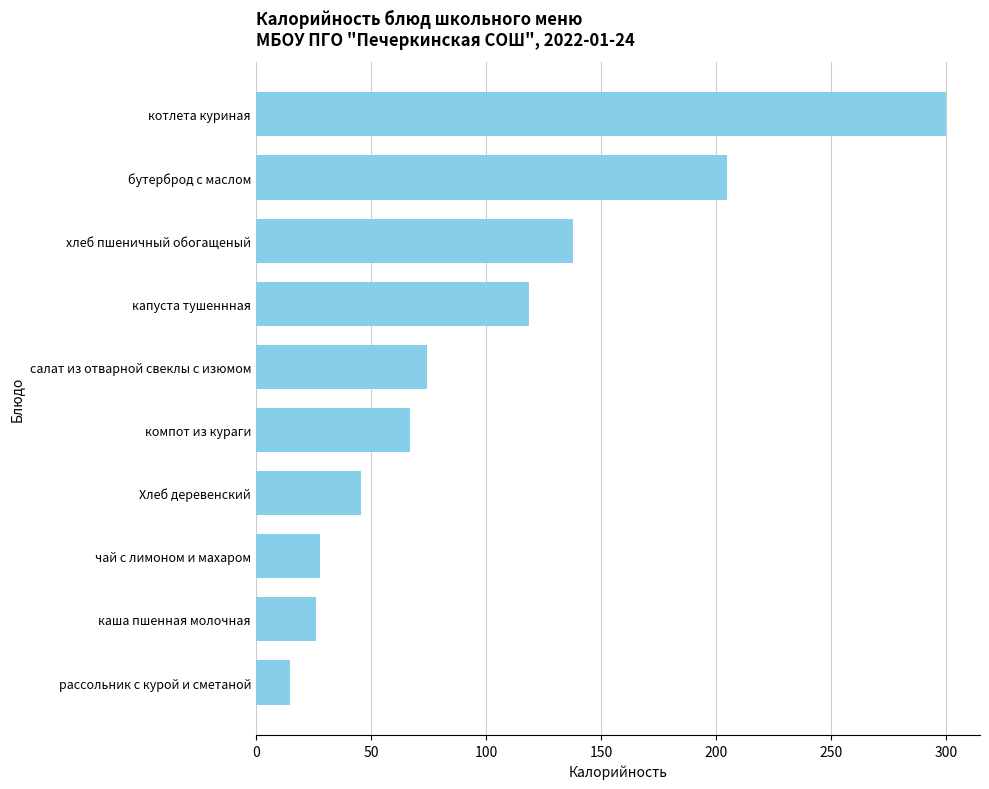

Reading top to bottom, extract all data points from this chart.

котлета куриная=299.8	бутерброд с маслом=204.8	хлеб пшеничный обогащеный=138.0	капуста тушеннная=118.7	салат из отварной свеклы с изюмом=74.4	компот из кураги=67.1	Хлеб деревенский=45.7	чай с лимоном и махаром=27.9	каша пшенная молочная=26.1	рассольник с курой и сметаной=14.7